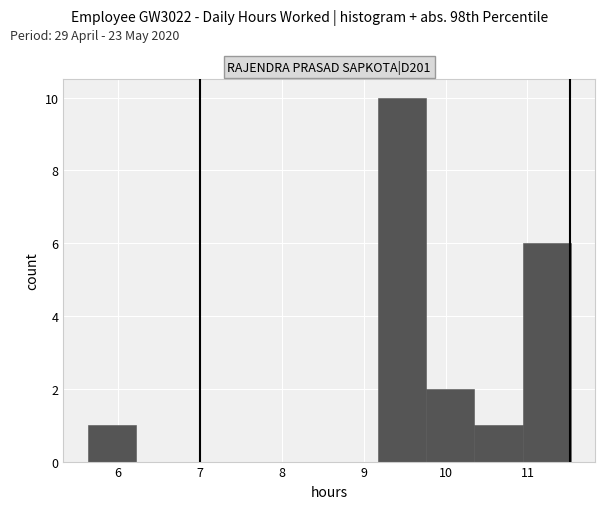

Reading left to right, list every bar in this chart as the range it spans on the x-axis followed by its height. Neither the bar edges nor the heights are printed on the chart, so give them approximately, as read against the axes.

5.63 to 6.22: 1
6.22 to 6.81: 0
6.81 to 7.40: 0
7.40 to 7.99: 0
7.99 to 8.58: 0
8.58 to 9.17: 0
9.17 to 9.76: 10
9.76 to 10.35: 2
10.35 to 10.94: 1
10.94 to 11.53: 6